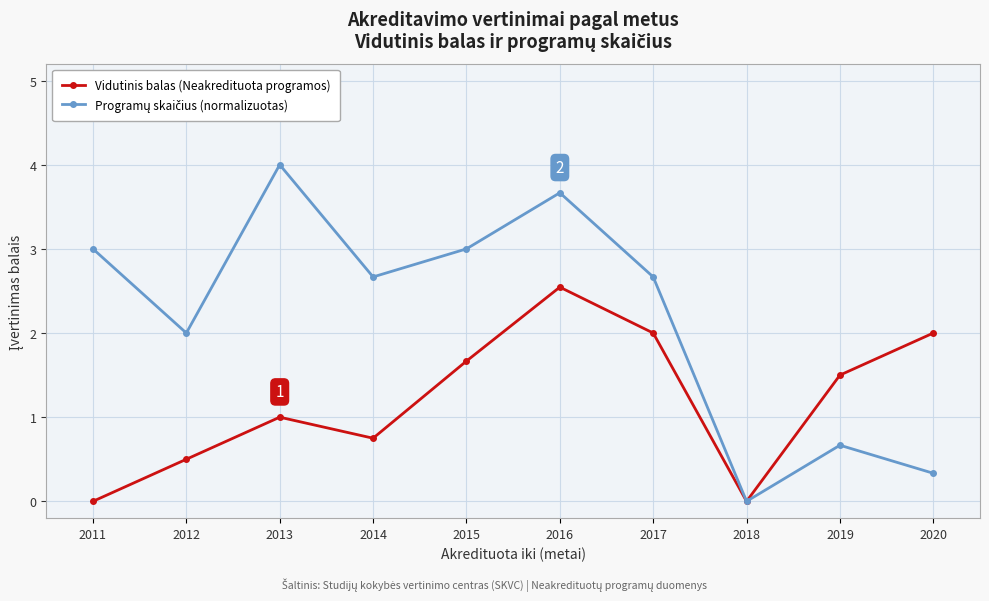

Which label corresponds to the largest value in the chart?

2013